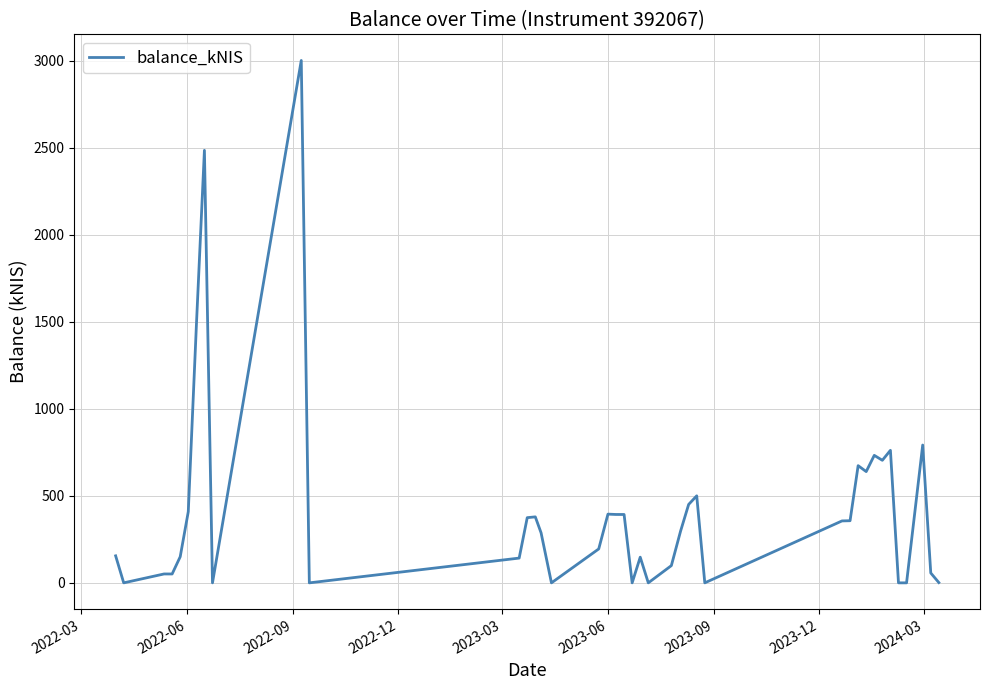

What is the maximum value shown in the chart?

3001.5